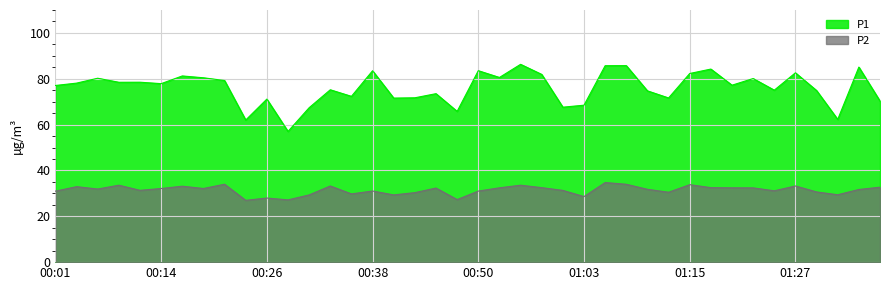

The P2 series shows 58.0 at 01:22. True or false?

False